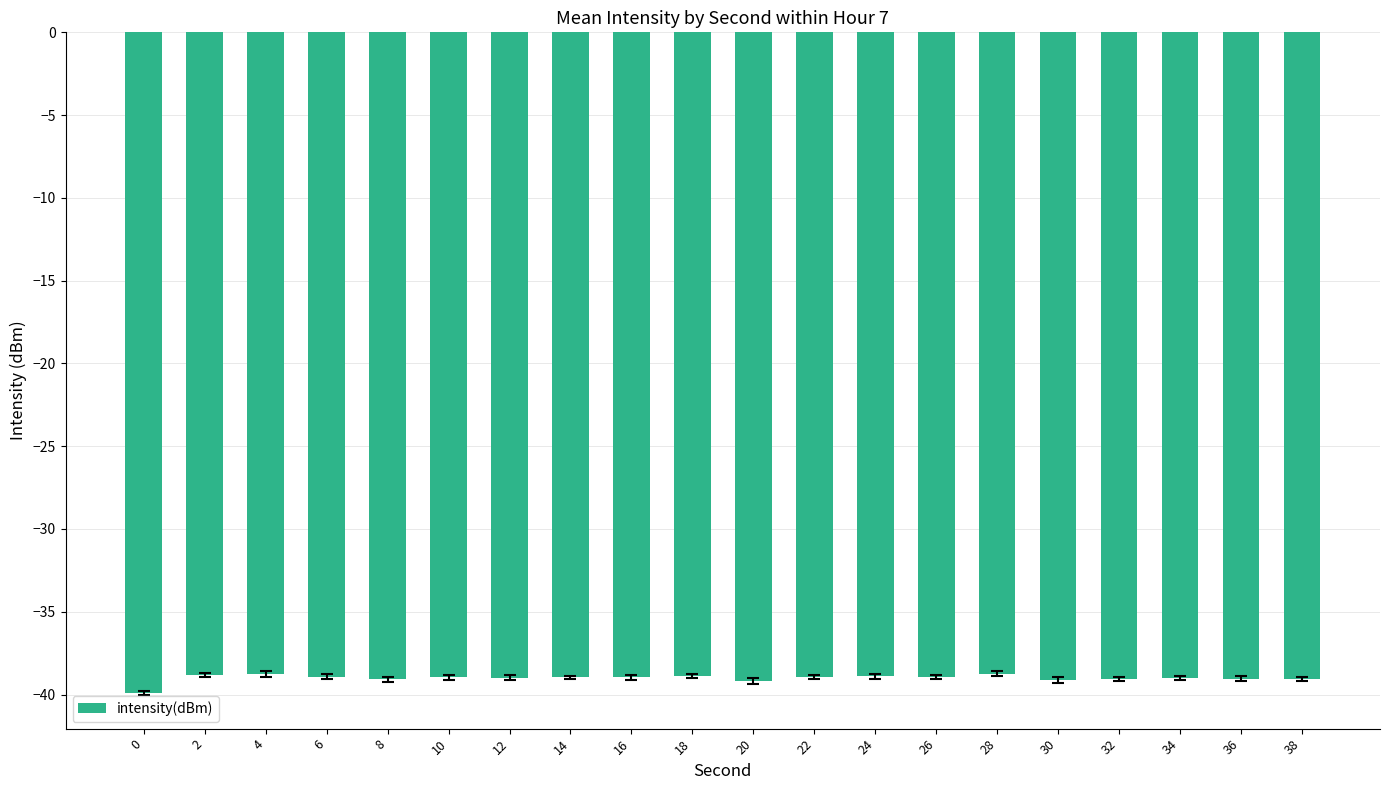

The chart shows a value of -39.1 at 8. True or false?

True